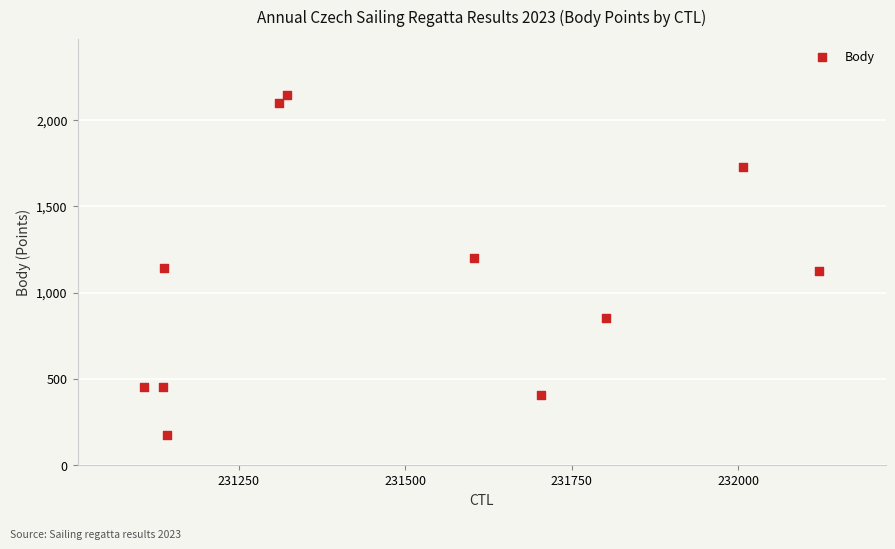

What is the average Y value?

1071